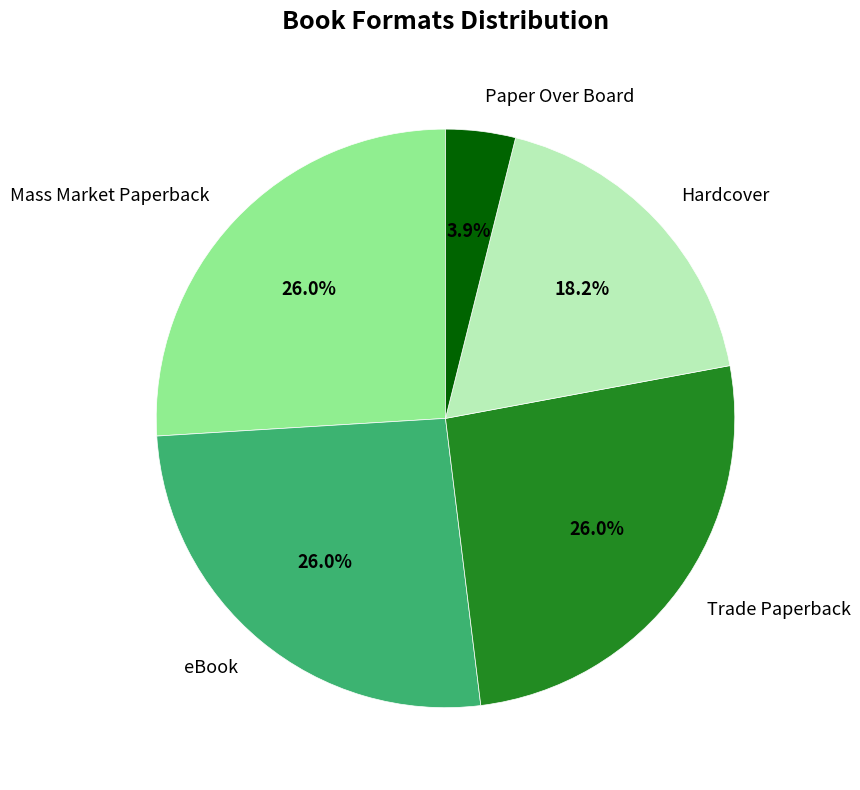

What percentage is the Mass Market Paperback slice, to the nearest percent?

26%